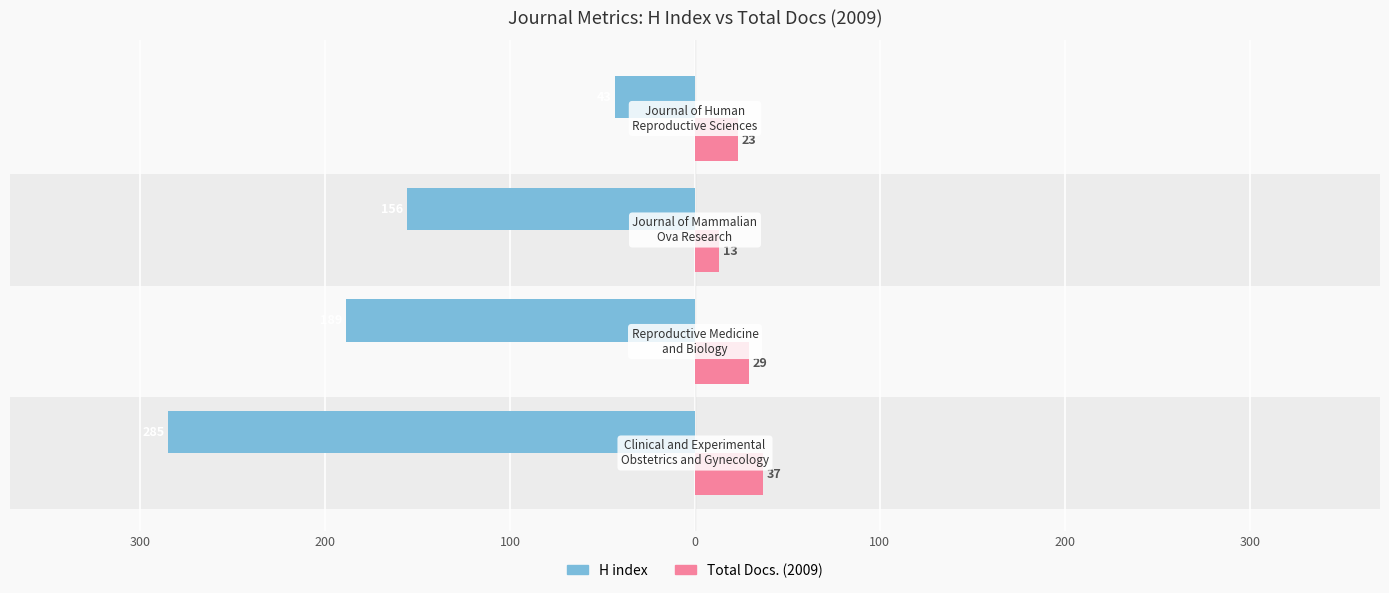

Reading left to right, extract all data points from this chart.

H index: -285	-189	-156	-43
Total Docs. (2009): 37	29	13	23